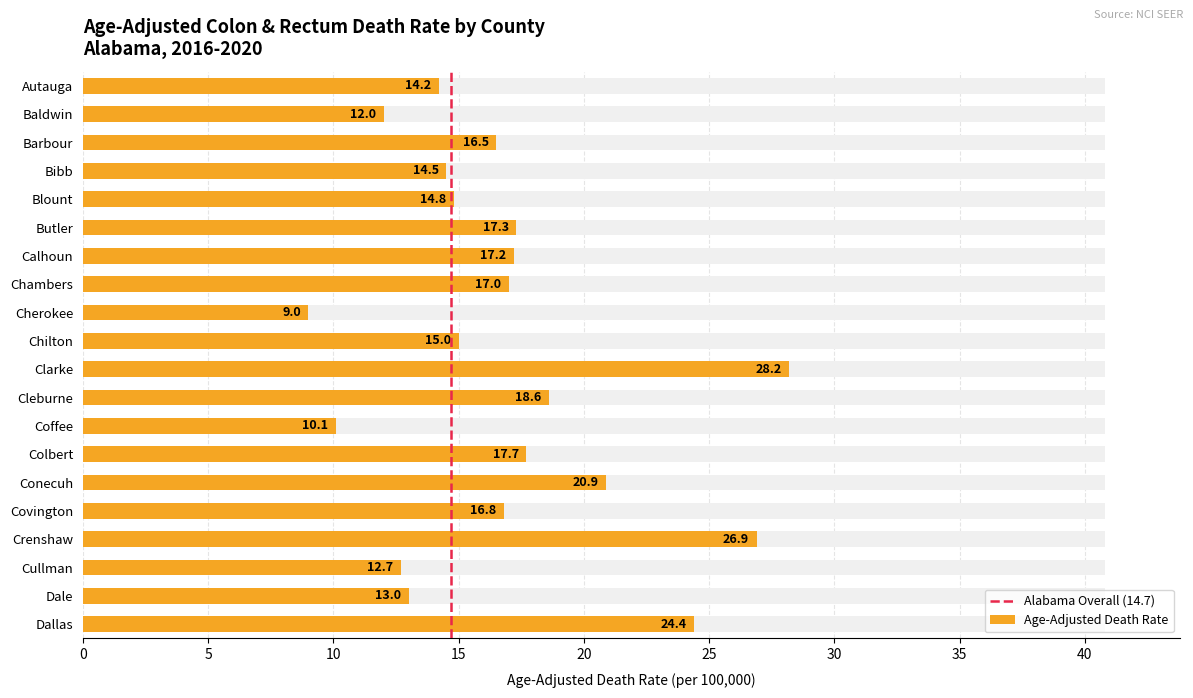

What is the minimum value for Age-Adjusted Death Rate?

9.0